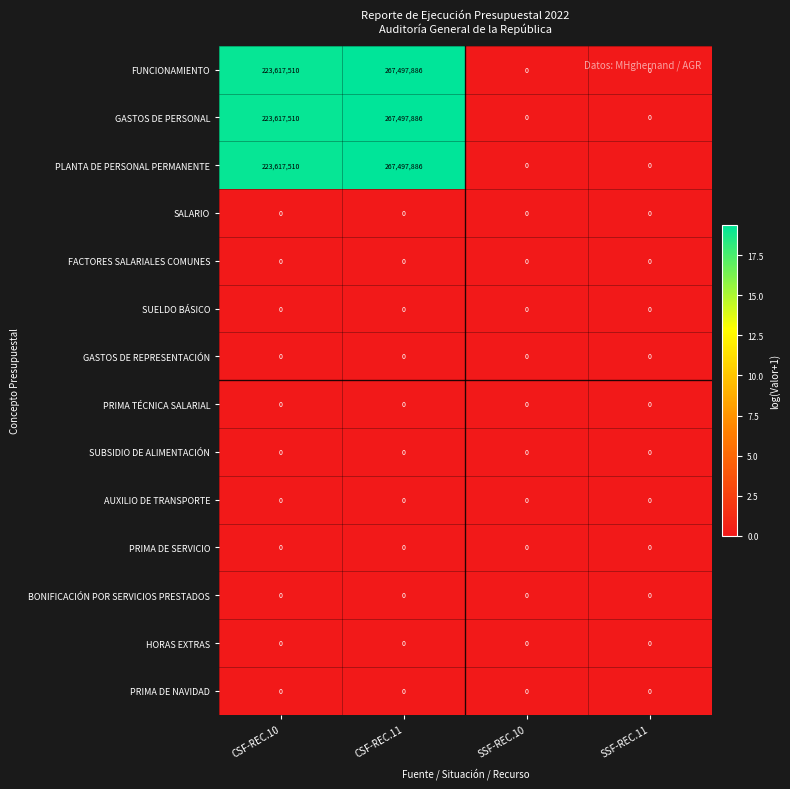

Where is GASTOS DE PERSONAL nearest to the value 133748943?

CSF-REC.10